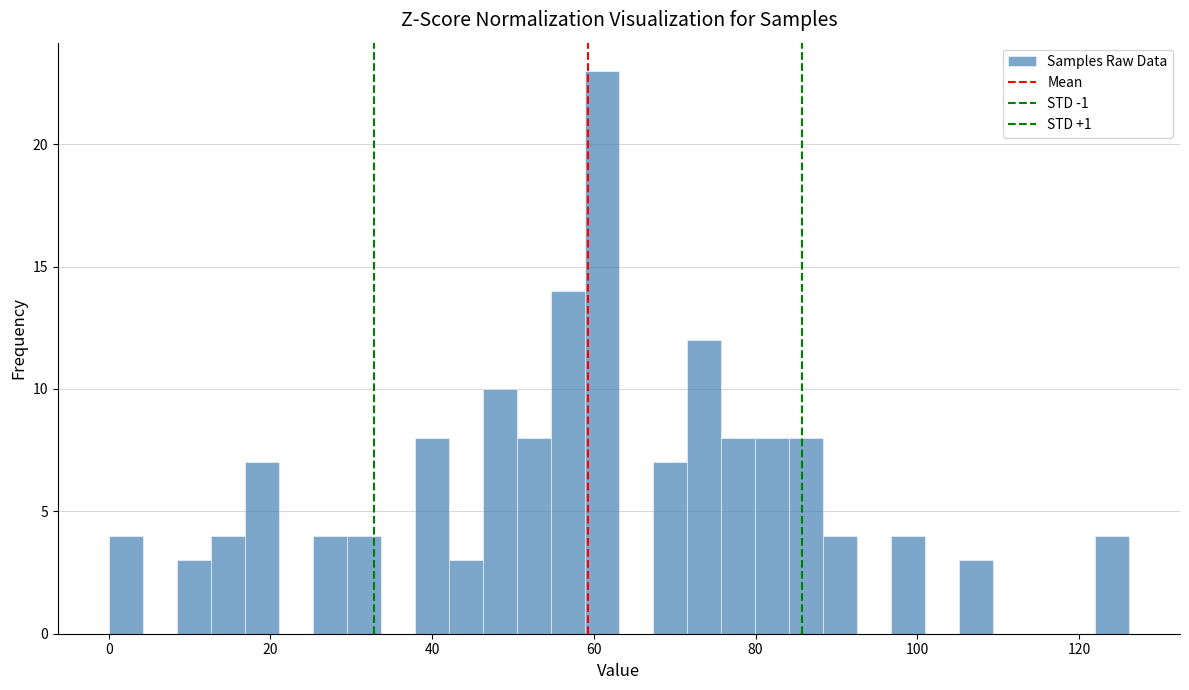

Around what value on the x-axis is the tallest bar? Give the approximate position of its centre, as read against the axis.

60